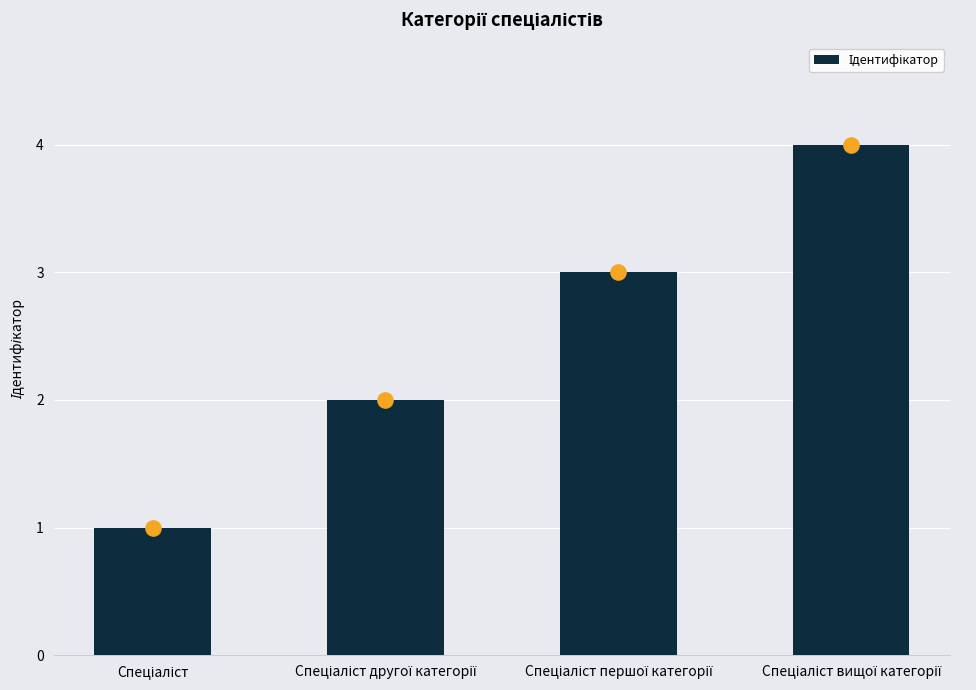

What is the ratio of the value at Спеціаліст другої категорії to the value at Спеціаліст вищої категорії?

0.5